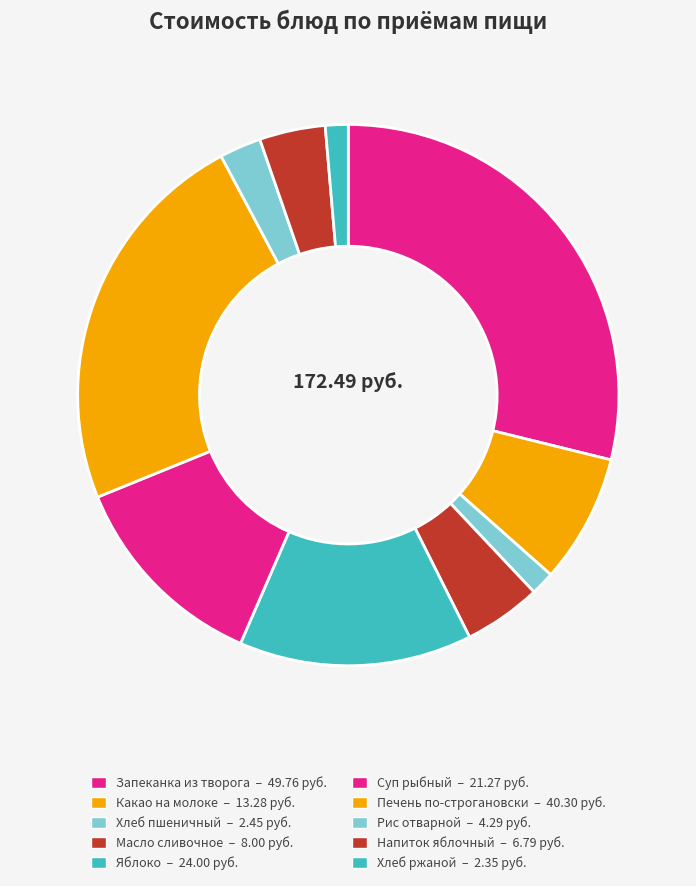

Combined, do Суп рыбный and Хлеб пшеничный account for over 50%?

No